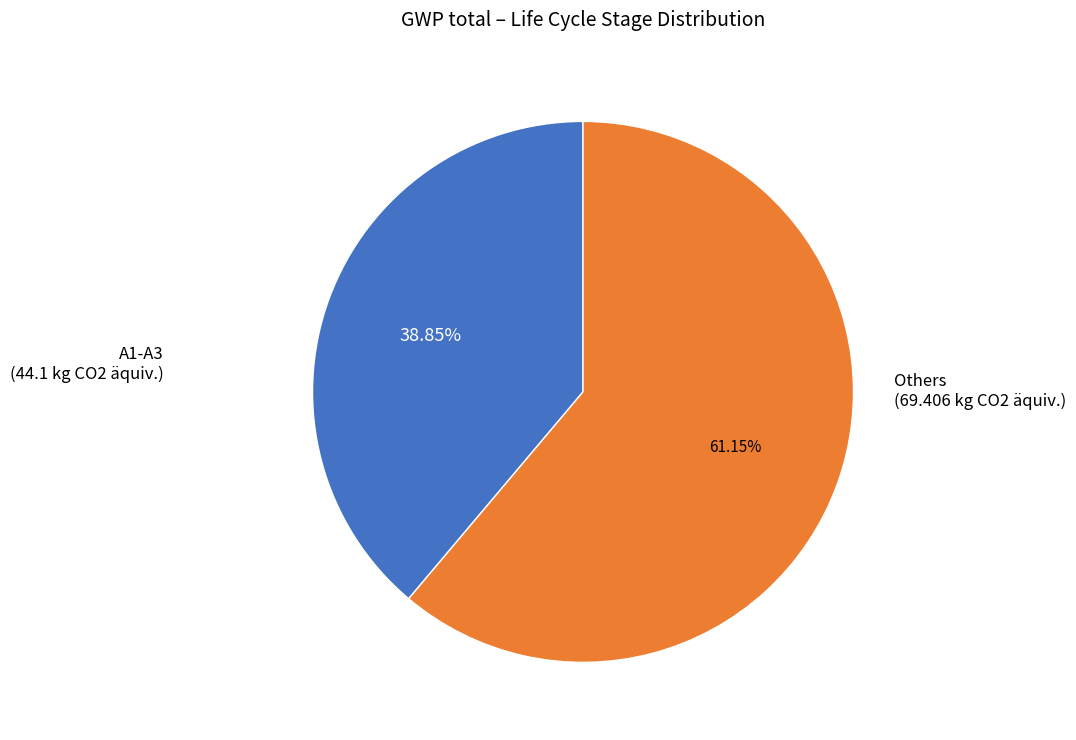

Is there a majority slice in this chart?

Yes